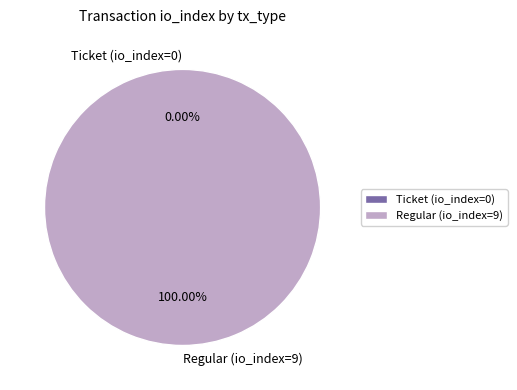

What percentage is the Regular (io_index=9) slice, to the nearest percent?

100%